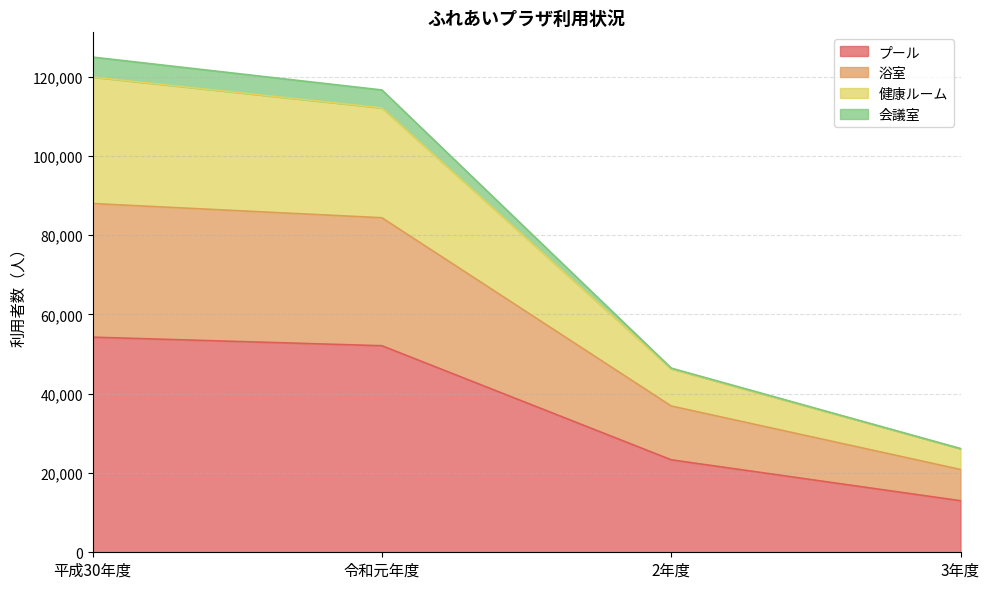

How many data points in 健康ルーム are above 116620?

1